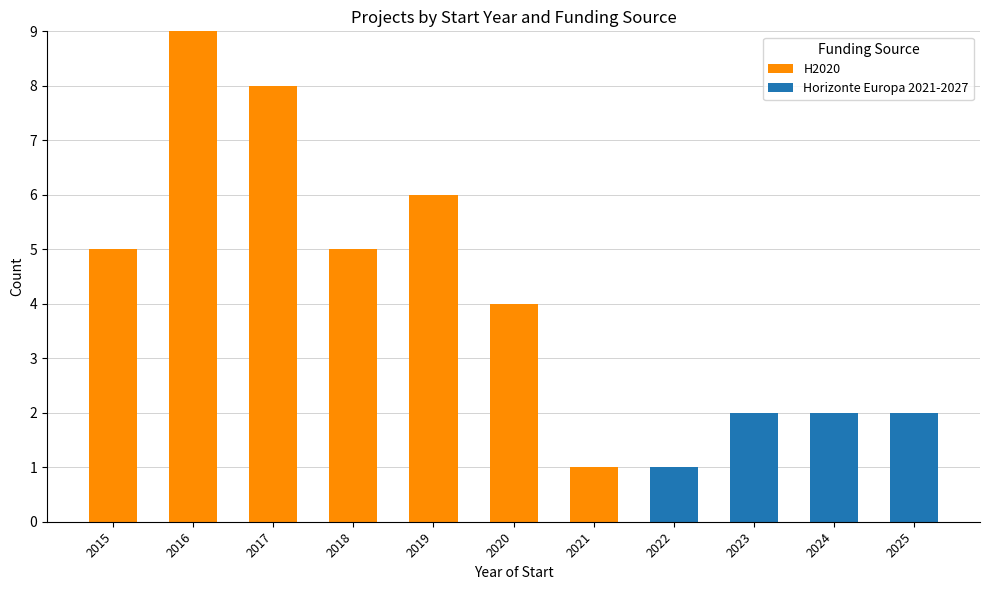

How many series are shown in this chart?

2